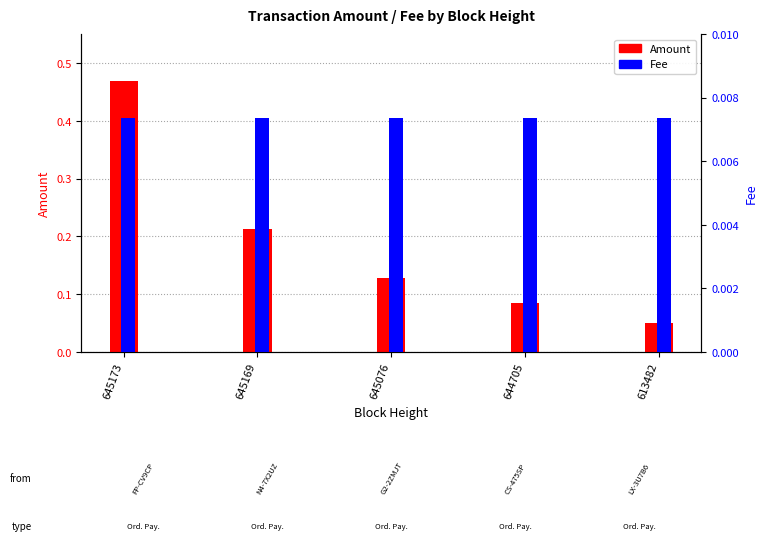

True or false: Amount has a value of 0.1 at 645076.

True